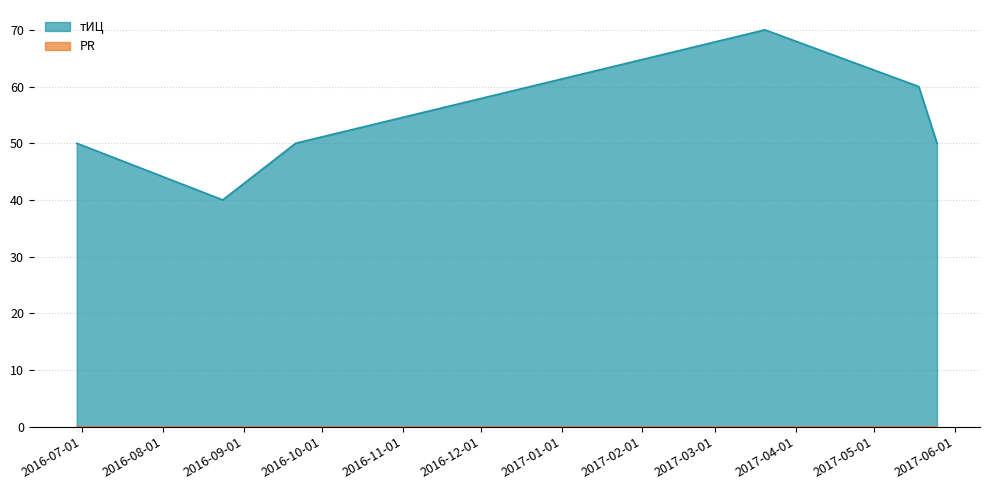

How many interior local peaks (higher than both neighbors) does the data have?

1